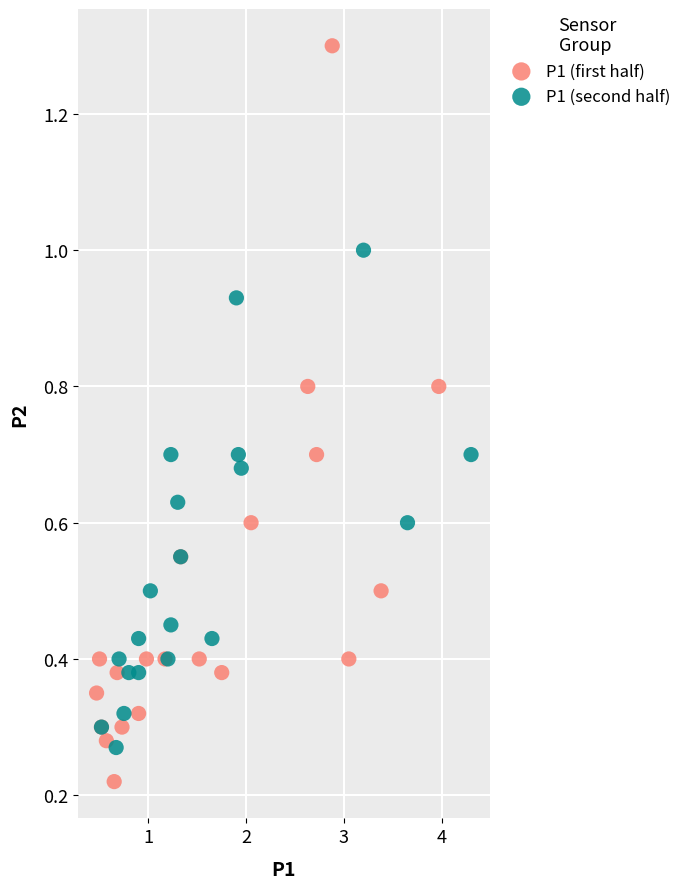

Which series contains the highest Y value?

P1 (first half)